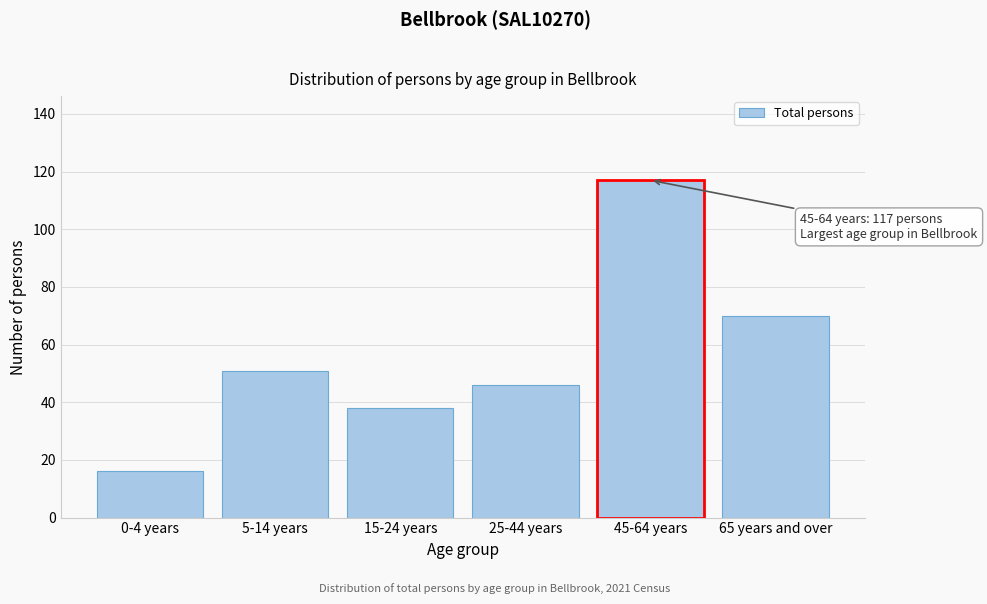

Reading right to left, list all the values displayed in this chart.

65 years and over=70	45-64 years=117	25-44 years=46	15-24 years=38	5-14 years=51	0-4 years=16